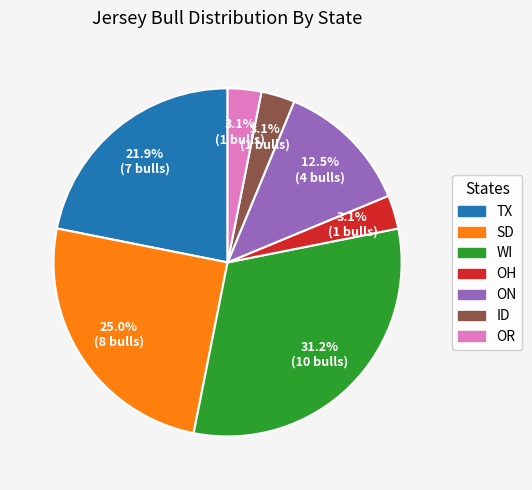

Between OR and SD, which is larger?

SD